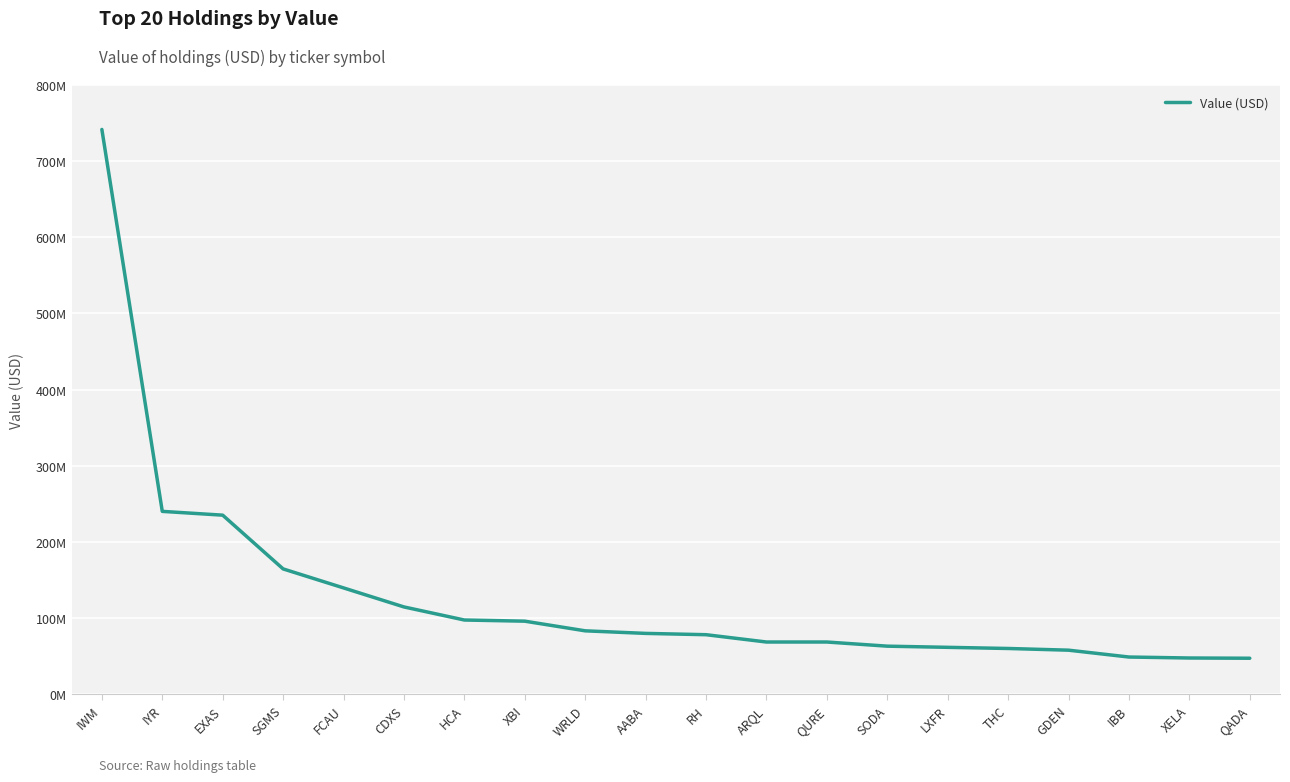

How many interior local peaks (higher than both neighbors) does the data have?

1